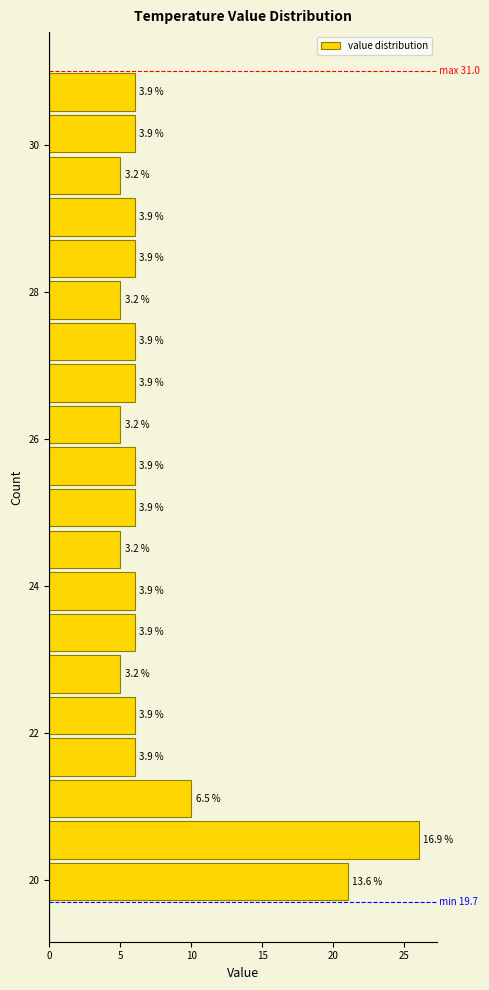

Read against the y-axis, roughly where is the centre of the longest bar?

20.6